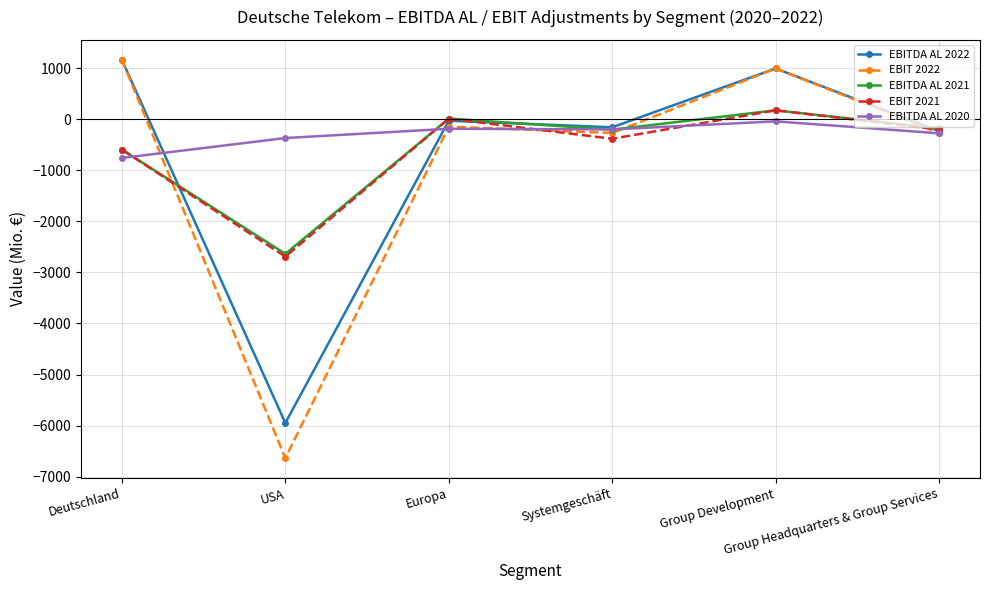

How many distinct data groups are displayed?

5